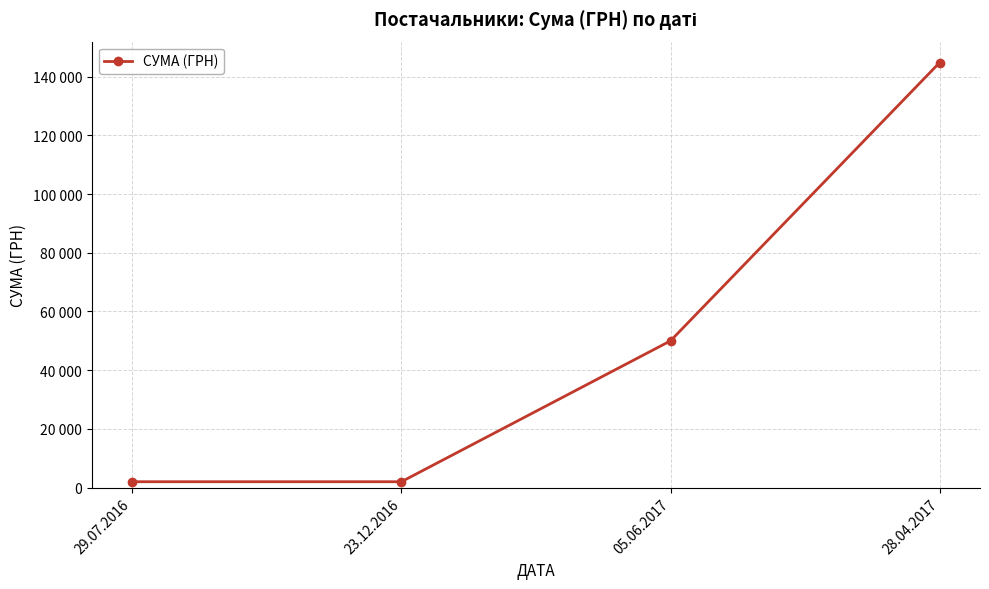

What is the ratio of the value at 29.07.2016 to the value at 23.12.2016?

1.0